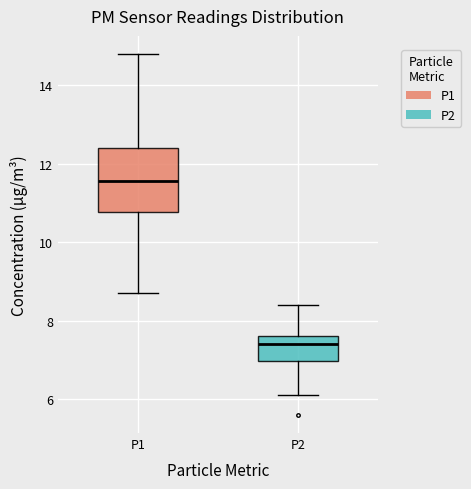

Reading left to right, transcribe this box plot: for each box, give where its median line is, the range the box spans, and where its two whiskers end, as read against the y-axis. The values are not printed on the chart, so give them approximately, as read against the axis.

P1: median 11.6, box 10.8 to 12.4, whiskers 8.8 to 14.8
P2: median 7.4, box 7.0 to 7.6, whiskers 6.2 to 8.4